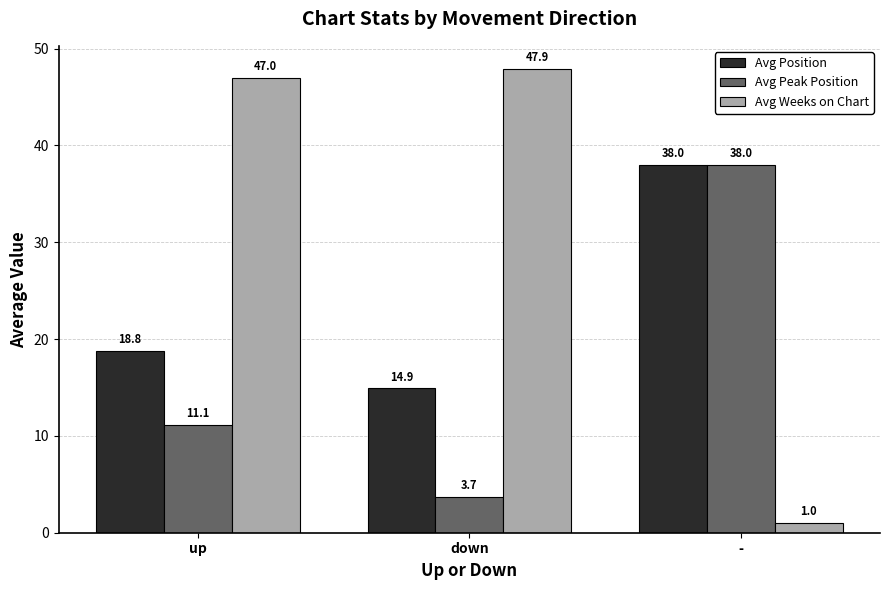

What is the sum of all Avg Peak Position values?

52.8